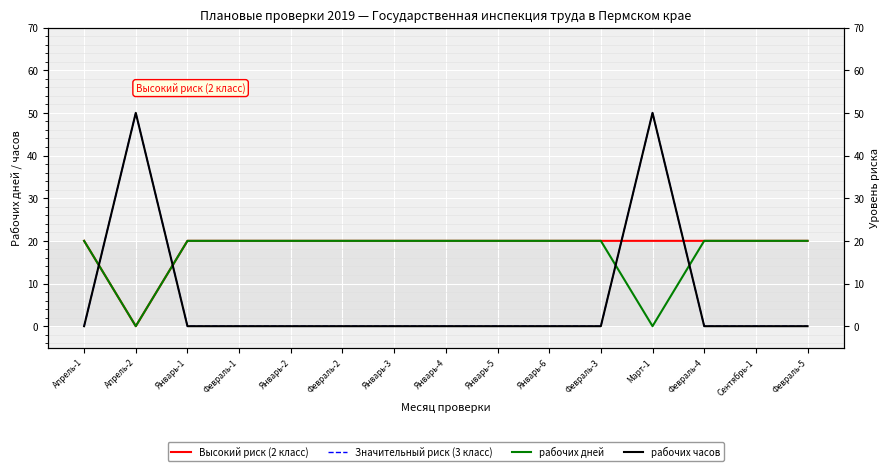

Which category has the lowest value across all series?

Апрель-2